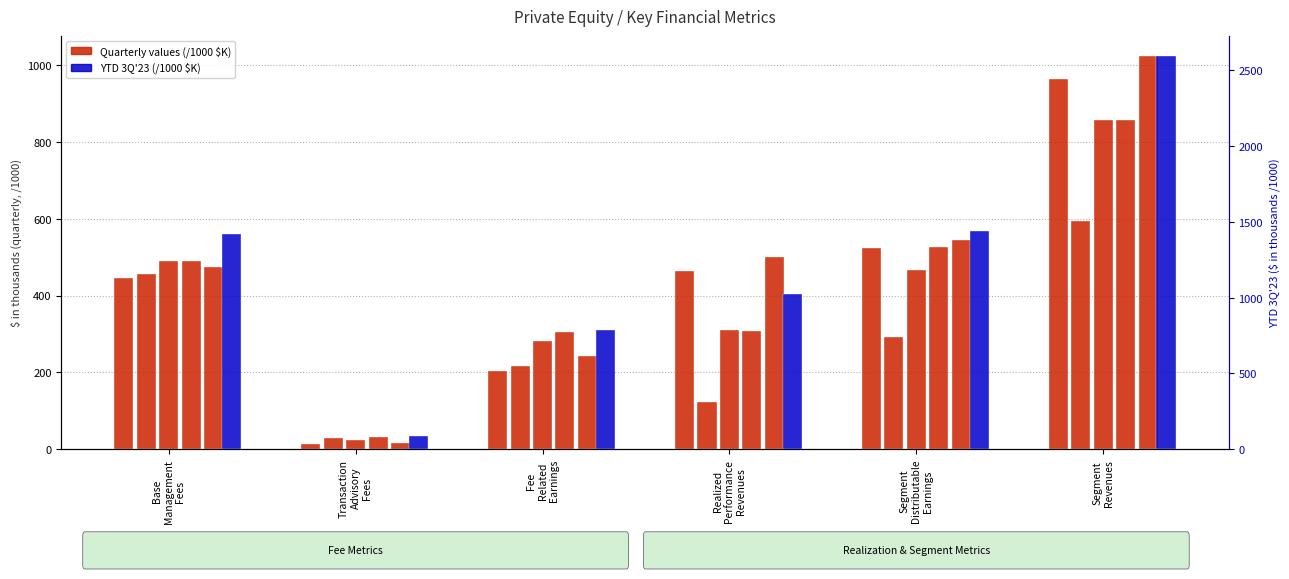

What is the minimum value shown in the chart?

13.0